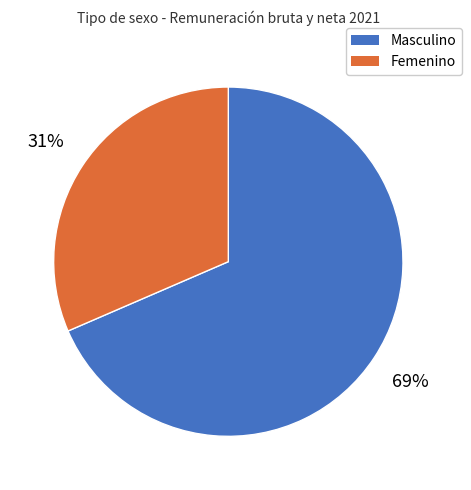

To the nearest percent, what is the average slice percentage?

50%